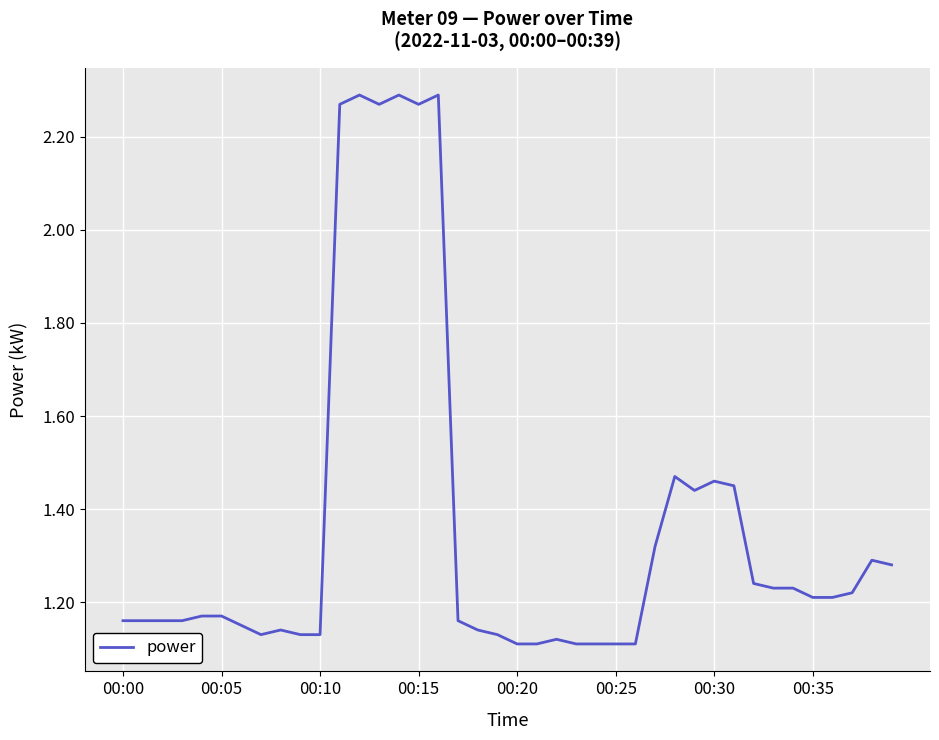

What is the smallest value displayed?

1.1